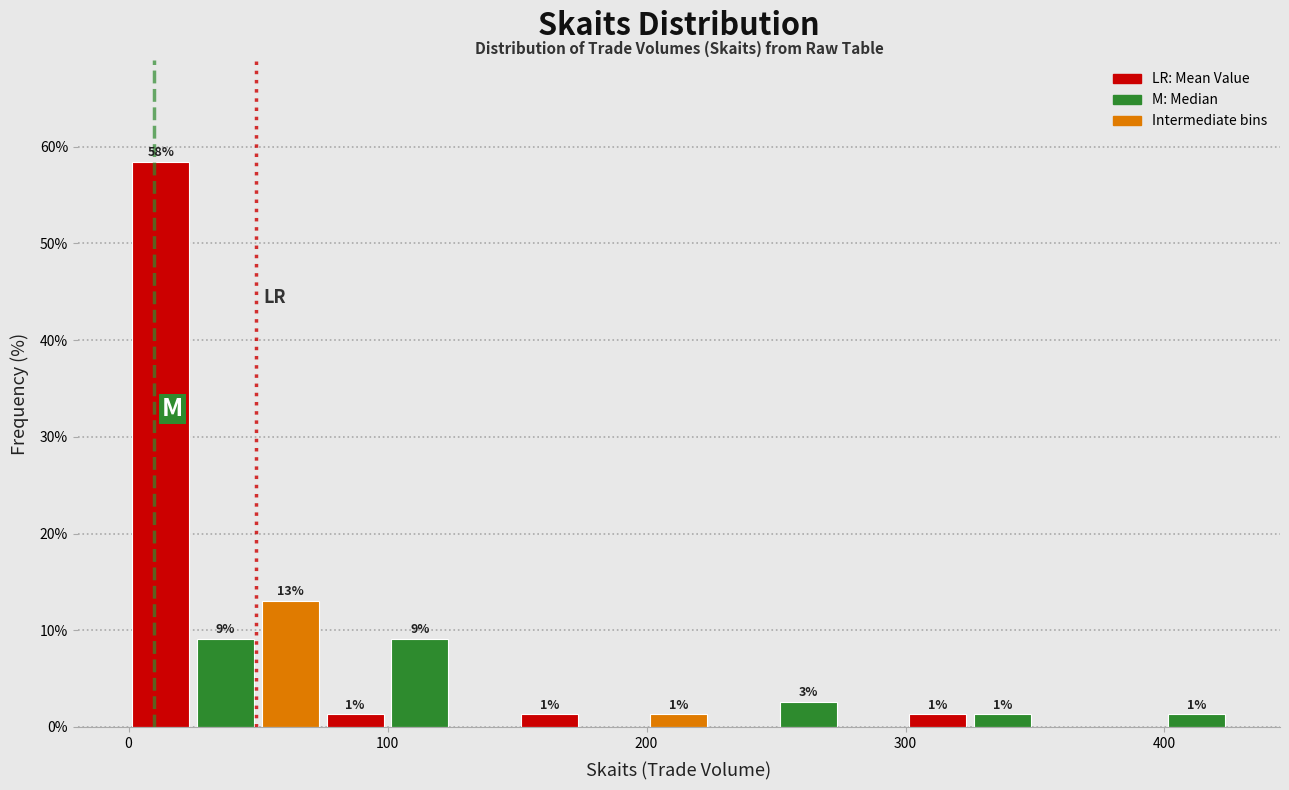

Read against the x-axis, roughly where is the centre of the tallest bar?

10